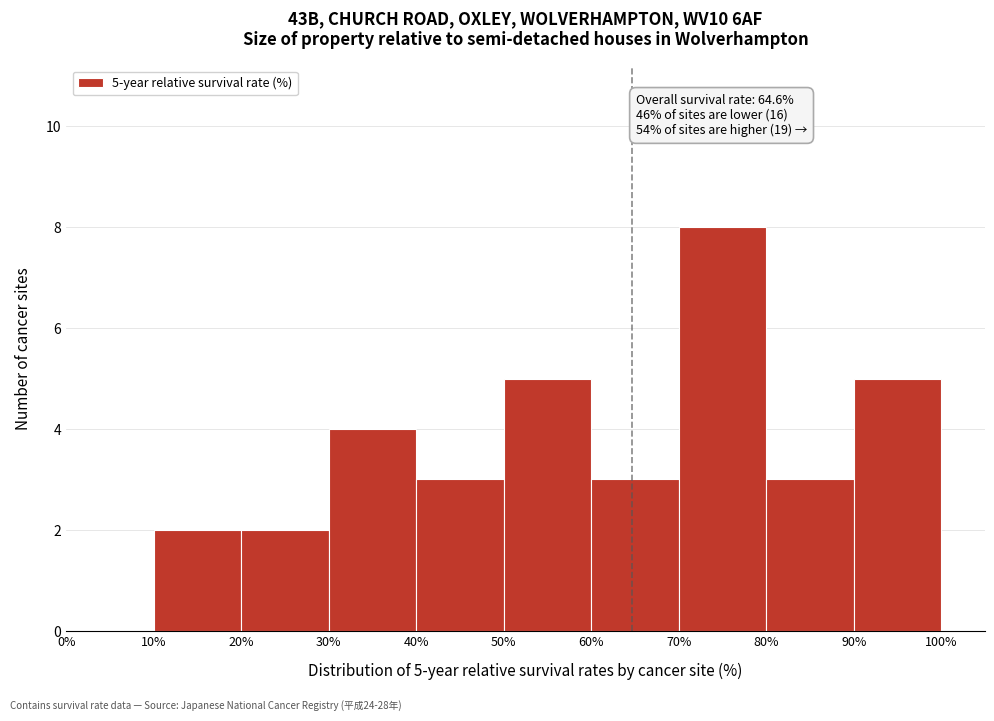

Over which range of the x-axis is the bar tallest?

70% to 80%